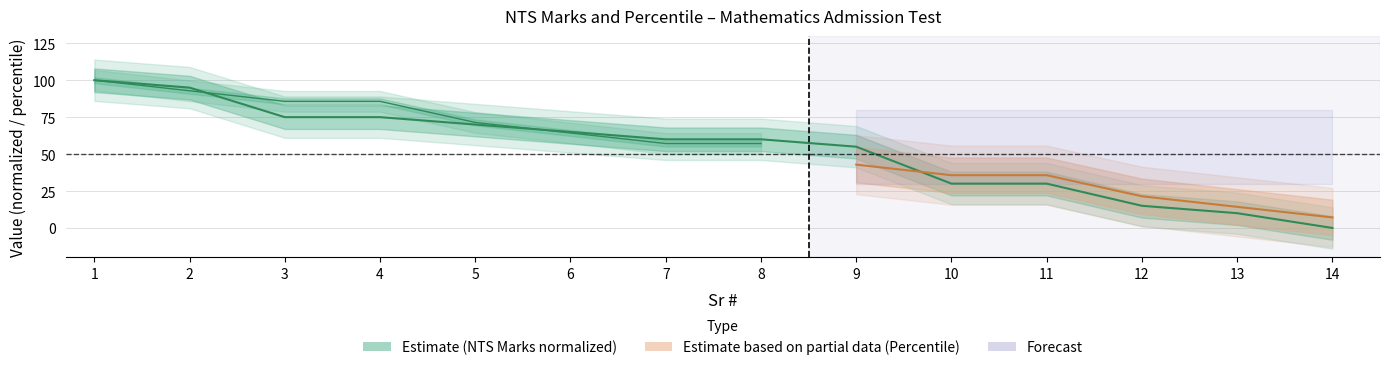

How many positive values are there?

13